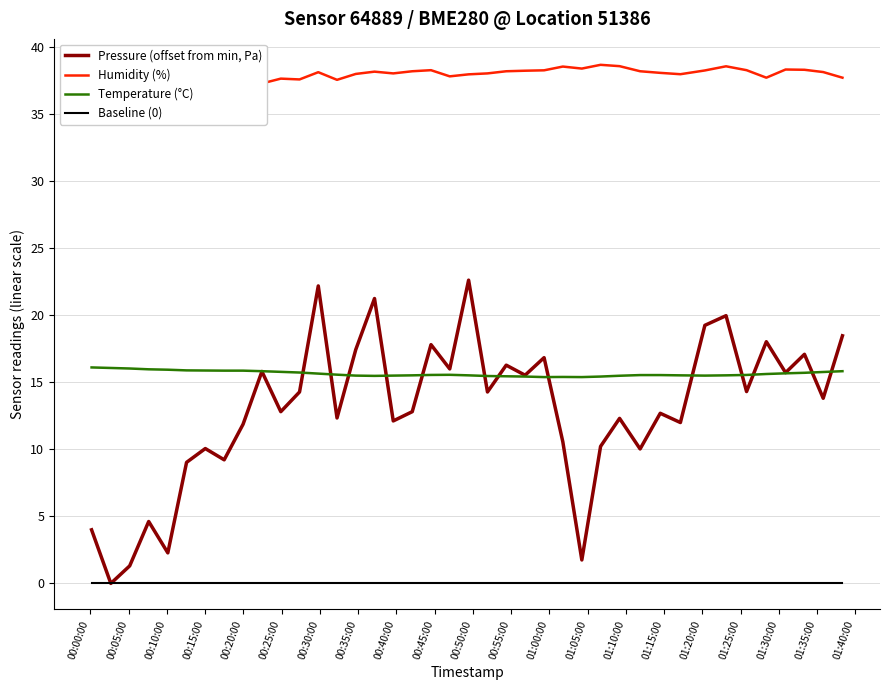

What is the maximum value for Temperature (°C)?

16.1